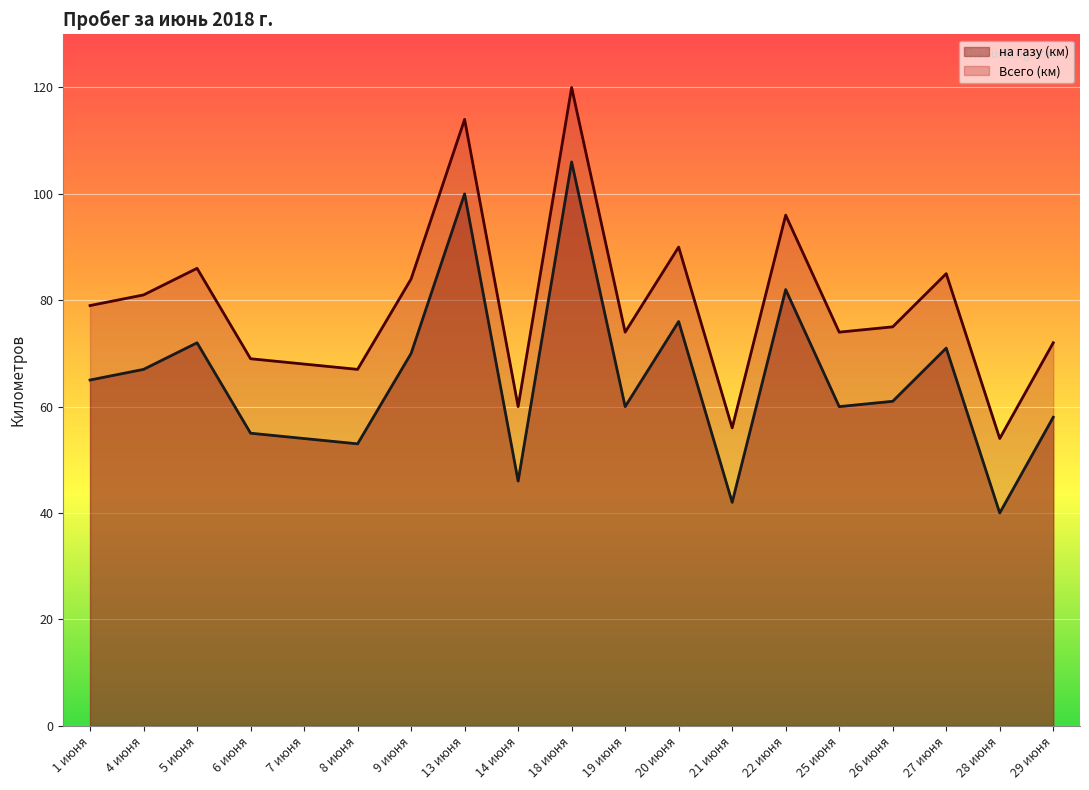

What is the difference between the second highest and second lowest values in the на газу (км) series?

58